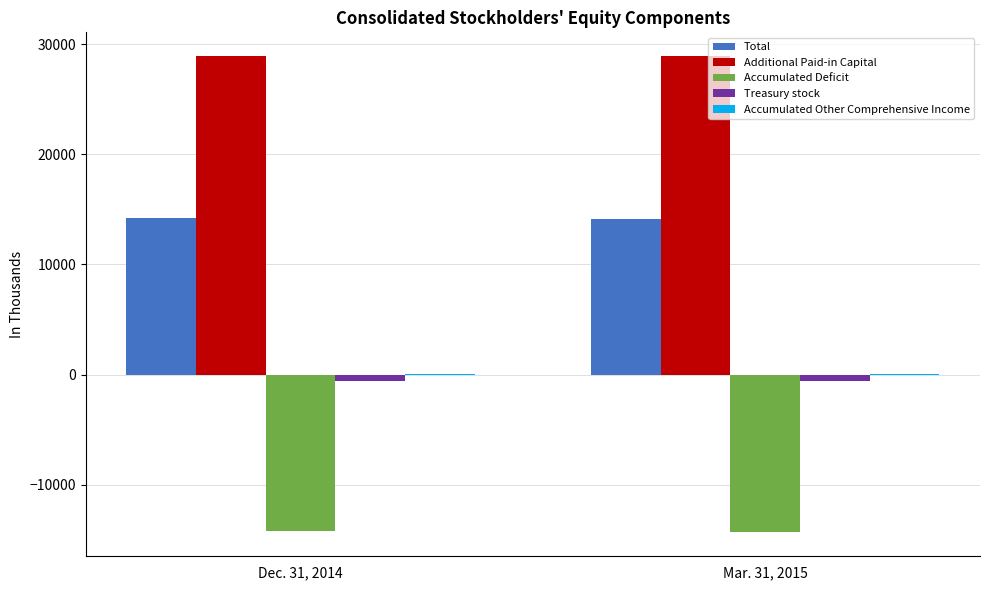

Is the value of Accumulated Deficit at Mar. 31, 2015 greater than the value of Additional Paid-in Capital at Mar. 31, 2015?

No